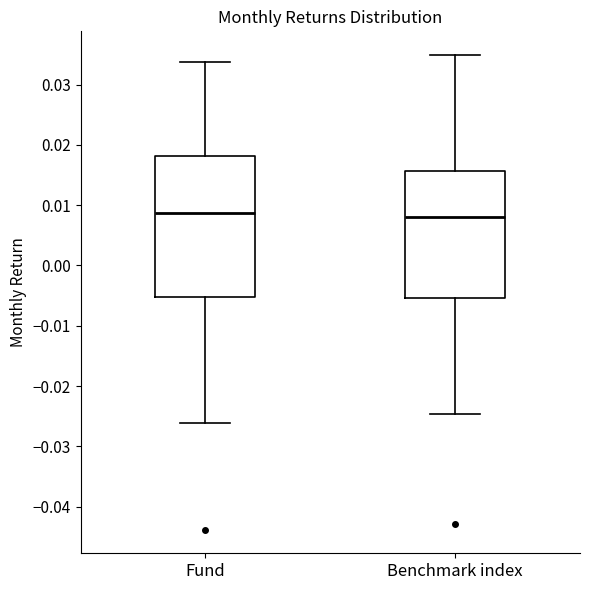

Reading left to right, transcribe this box plot: for each box, give where its median line is, the range the box spans, and where its two whiskers end, as read against the y-axis. The values are not printed on the chart, so give them approximately, as read against the axis.

Fund: median 0.009, box -0.005 to 0.018, whiskers -0.026 to 0.034
Benchmark index: median 0.008, box -0.005 to 0.016, whiskers -0.025 to 0.035